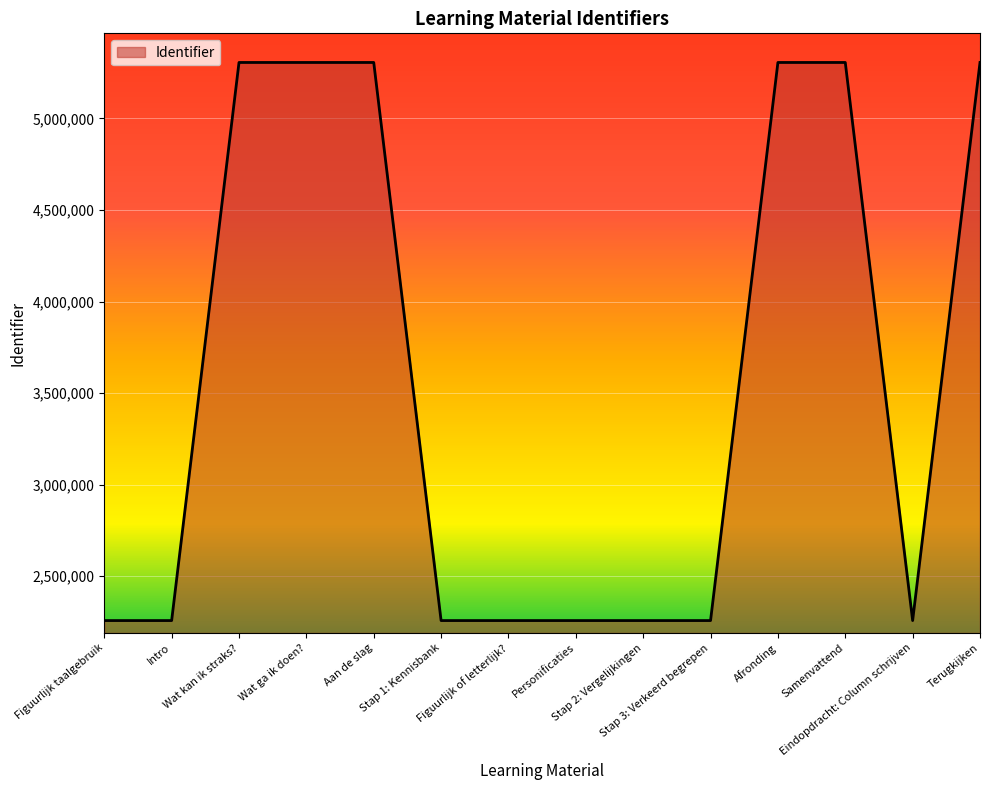

What is the greatest value displayed?

5306139